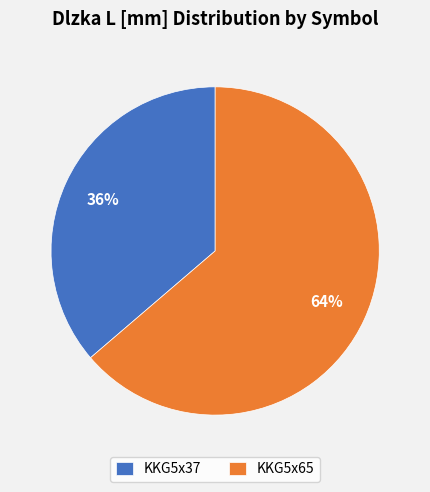

Between KKG5x37 and KKG5x65, which is larger?

KKG5x65